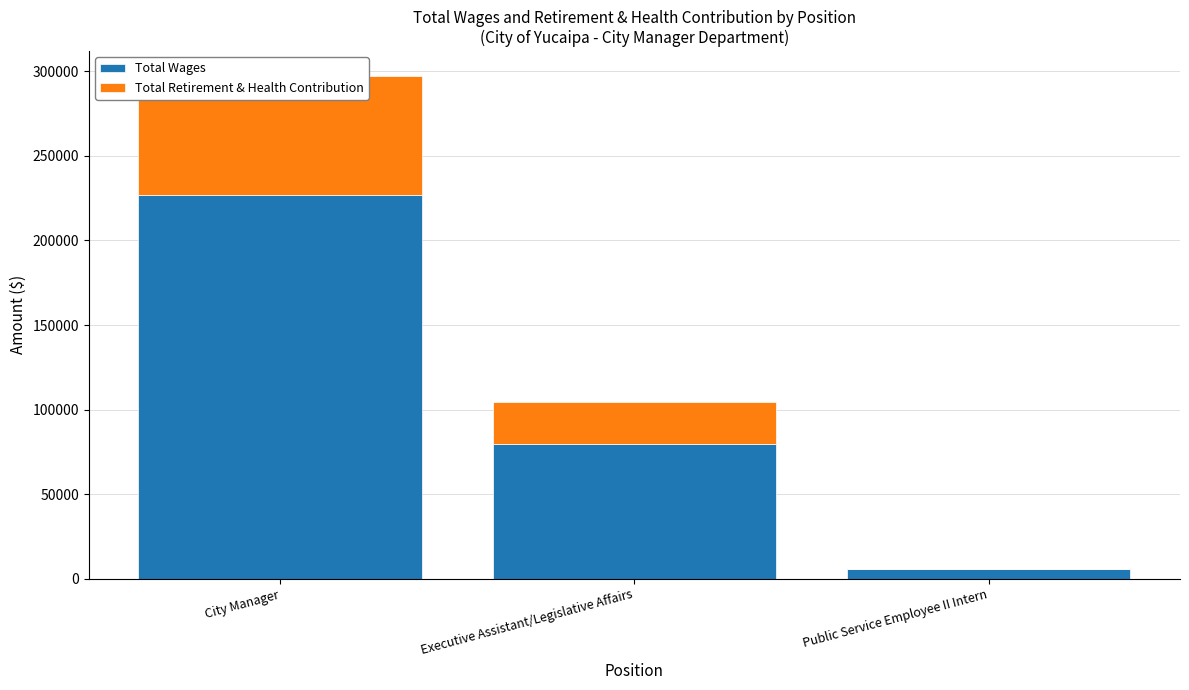

True or false: Total Retirement & Health Contribution has a value of -37132 at Public Service Employee II Intern.

False